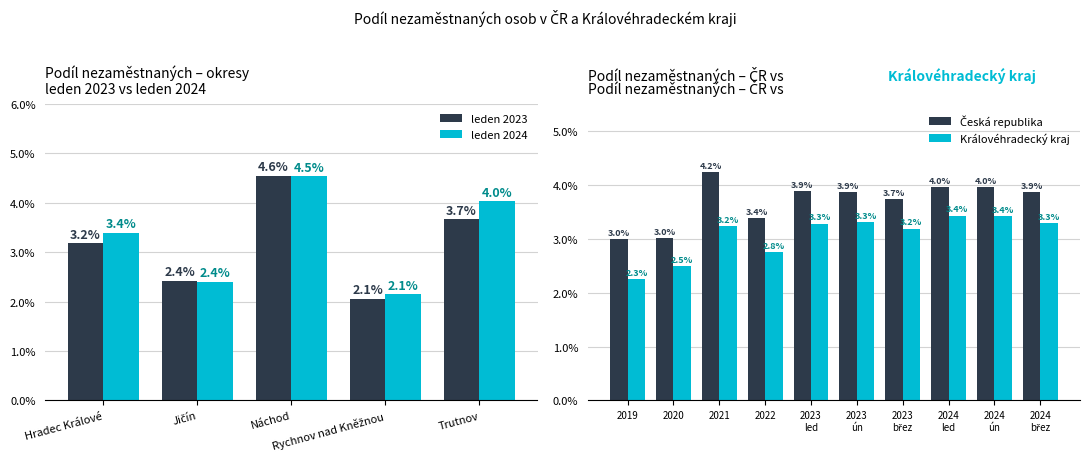

What is the difference between the second highest and minimum values in the leden 2023 series?

1.6